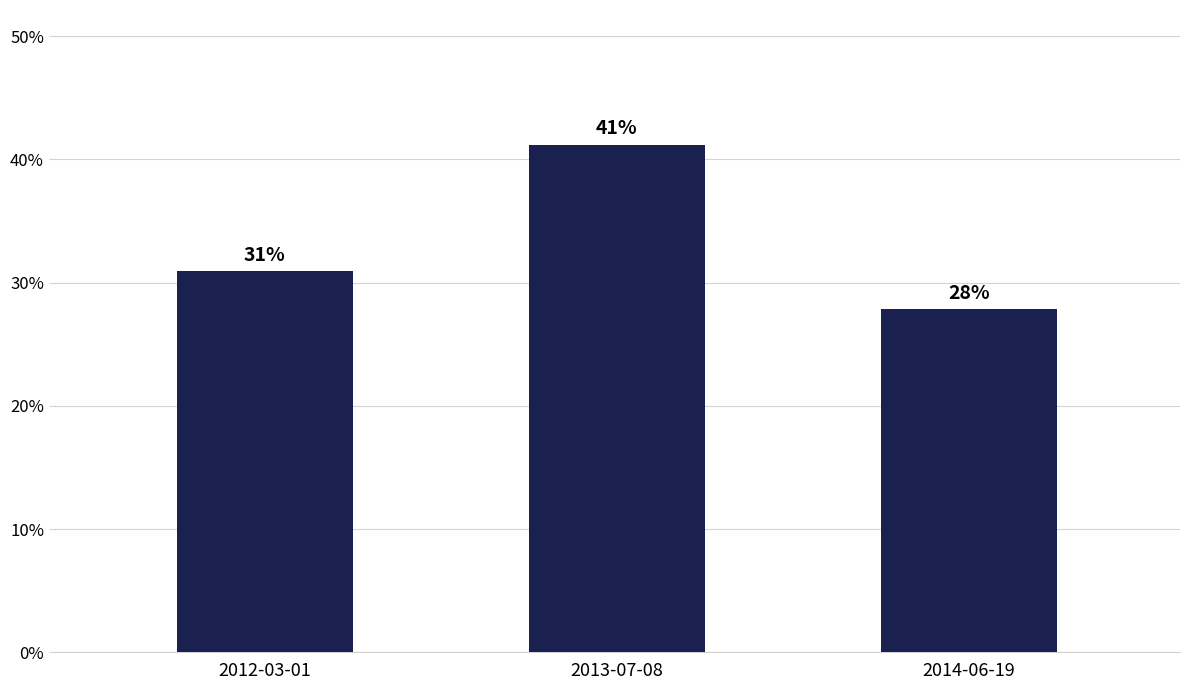

Rank the categories by value from lowest to highest.

2014-06-19, 2012-03-01, 2013-07-08